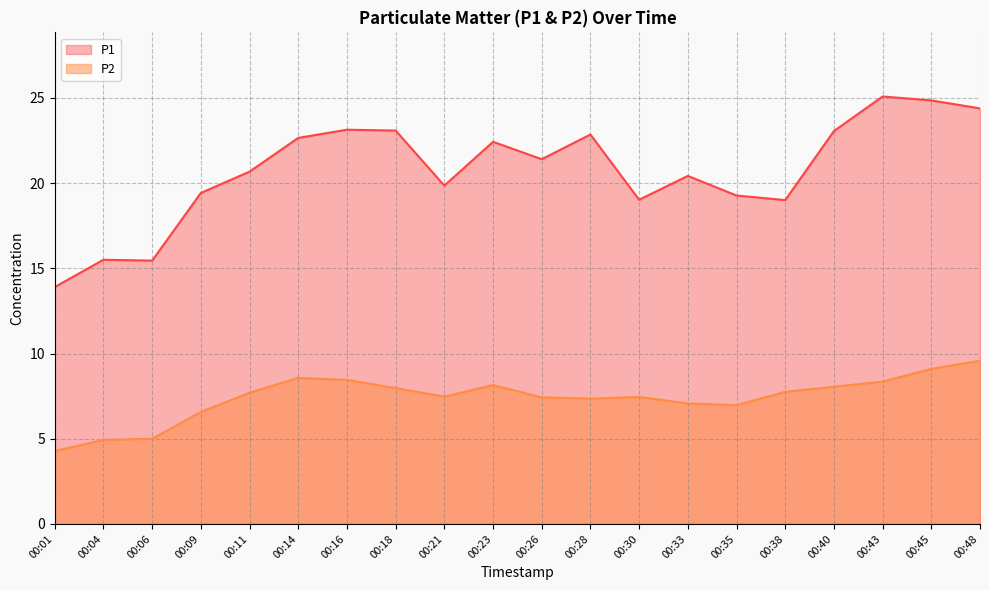

Rank the categories by P1 value from highest to lowest.

00:43, 00:45, 00:48, 00:16, 00:18, 00:40, 00:28, 00:14, 00:23, 00:26, 00:11, 00:33, 00:21, 00:09, 00:35, 00:30, 00:38, 00:04, 00:06, 00:01